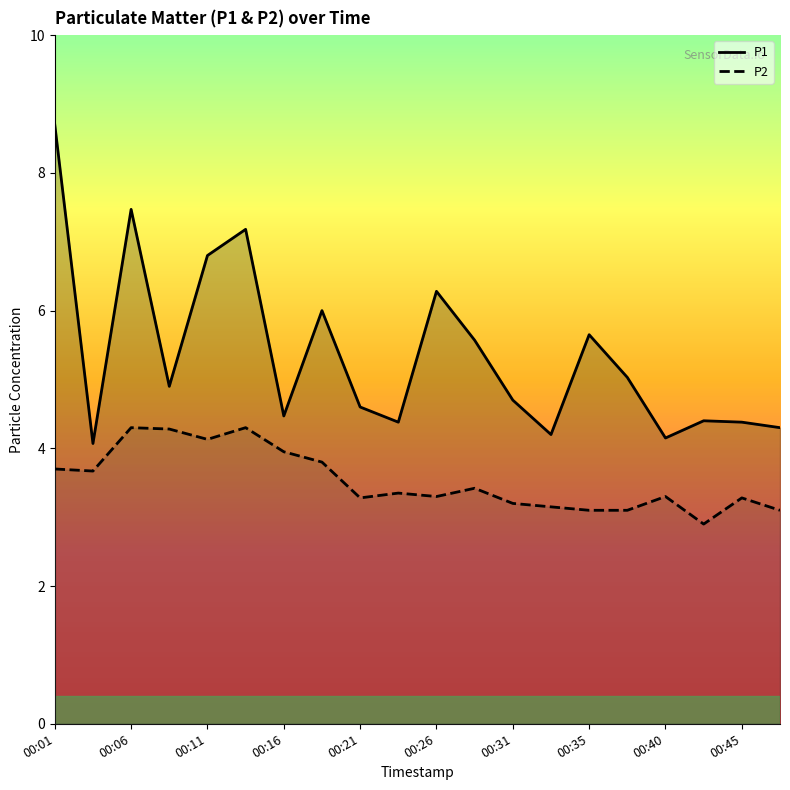

List the series in order of their overall mean, highest first.

P1, P2